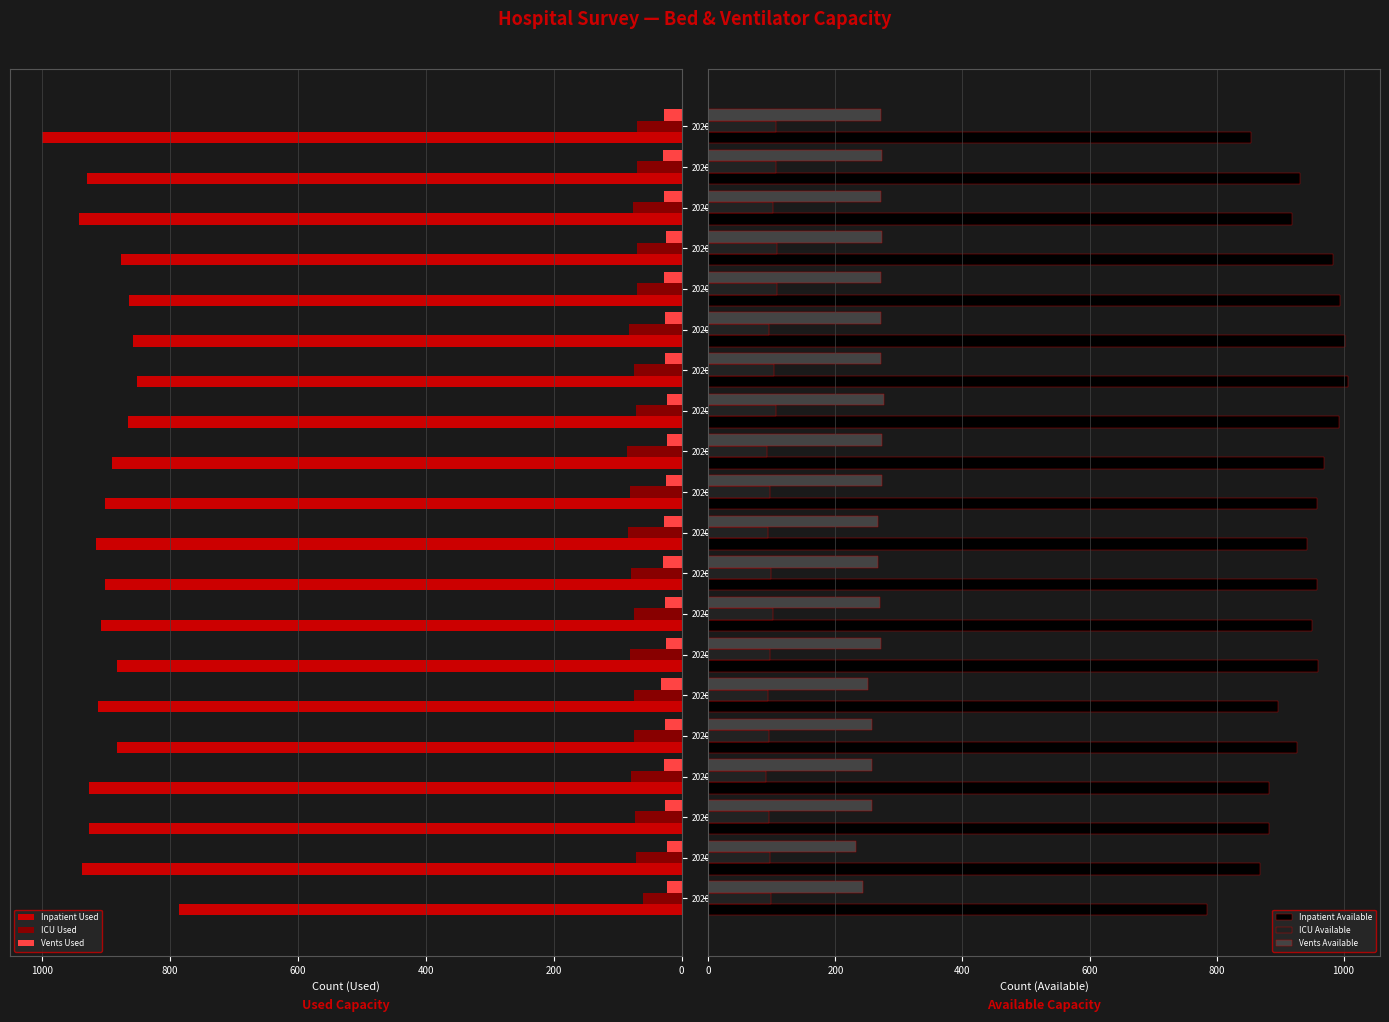

What is the difference between the second highest and second lowest values in the Inpatient Used series?

90